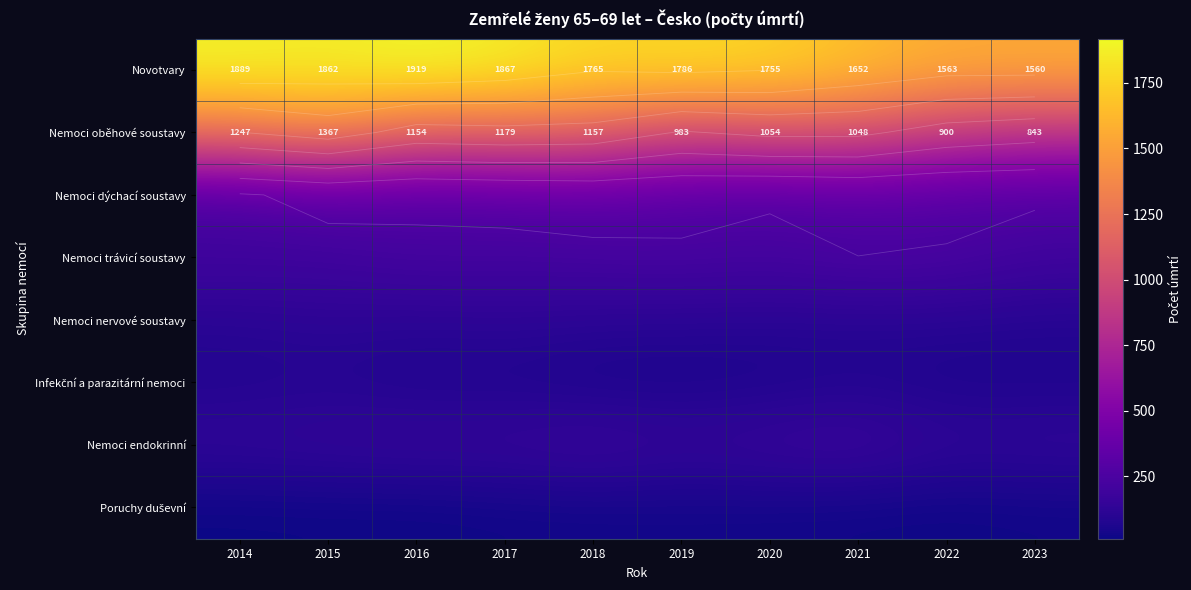

The Nemoci trávicí soustavy series shows 101 at 2015. True or false?

False